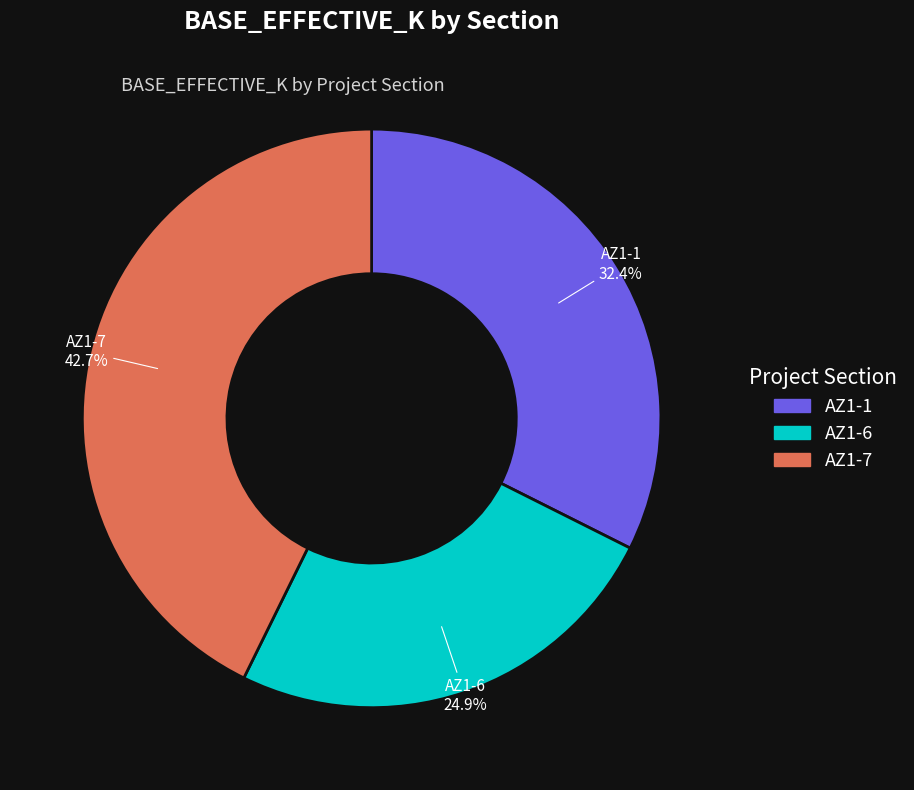

Which has a higher value, AZ1-6 or AZ1-7?

AZ1-7